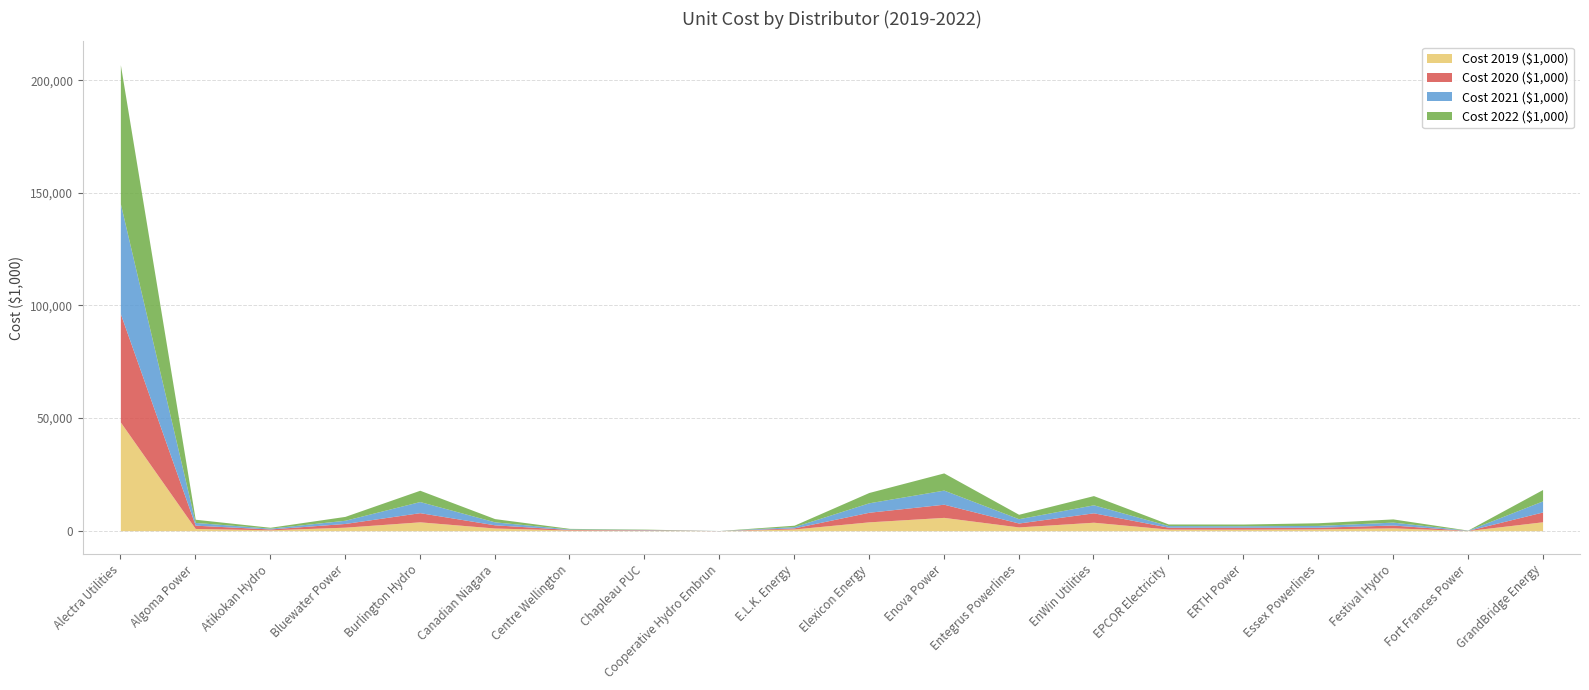

What is the label of the 8th point from the left?

Chapleau PUC